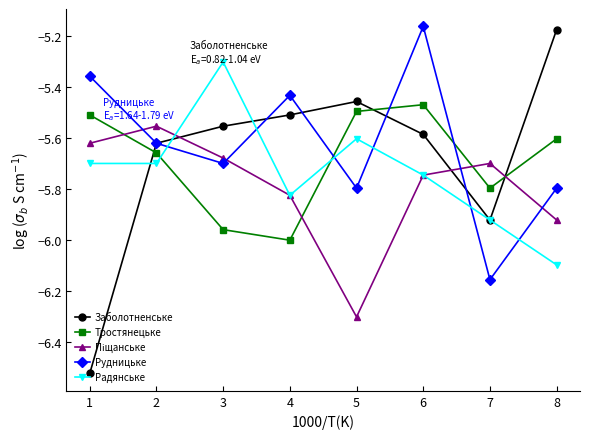

Where is Радянське nearest to the value -5?

3